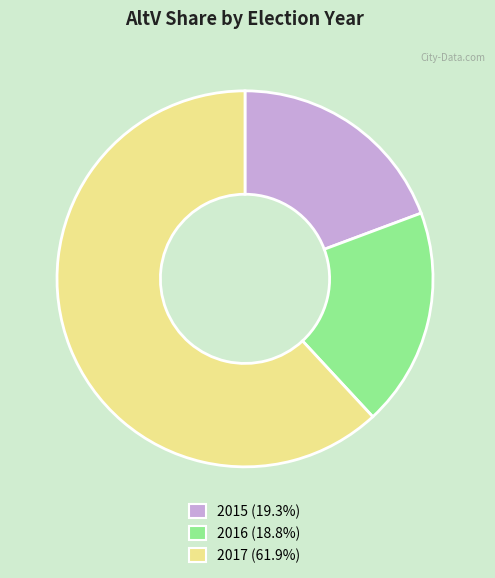

Is there a majority slice in this chart?

Yes